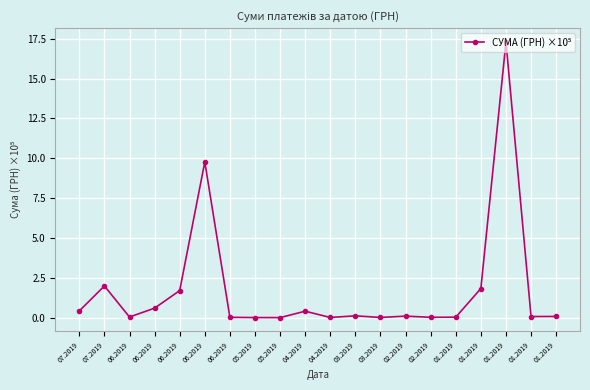

At which label is the value closest to 8?

06.2019